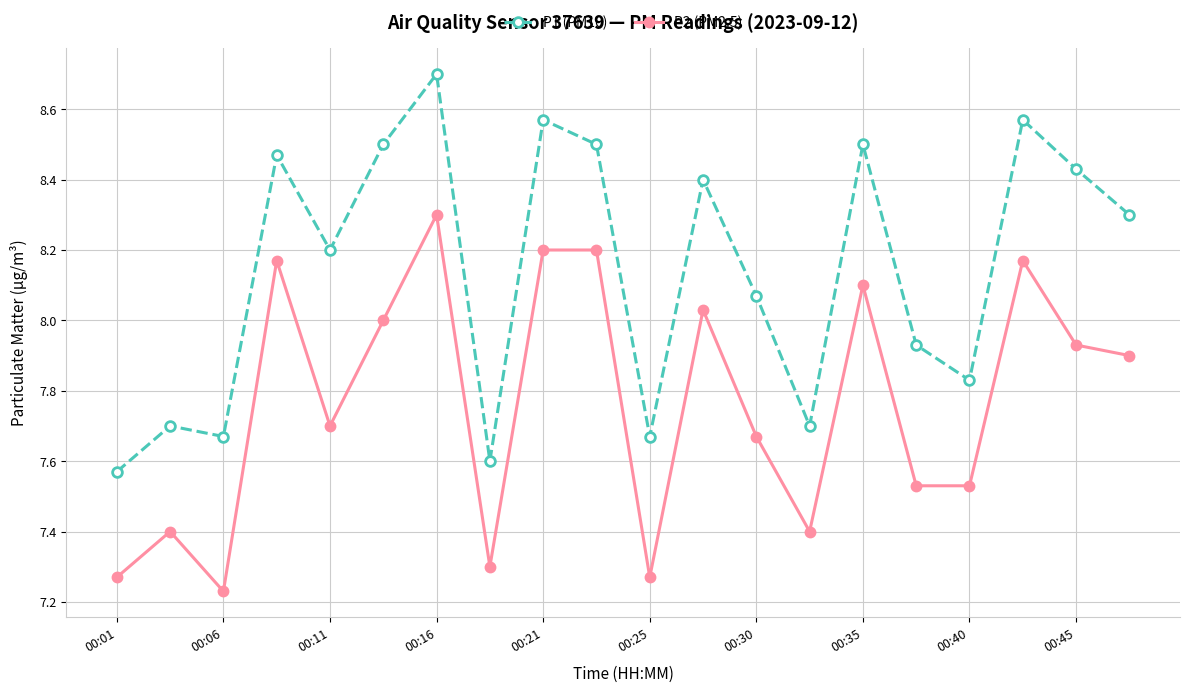

What is the maximum value shown in the chart?

8.7